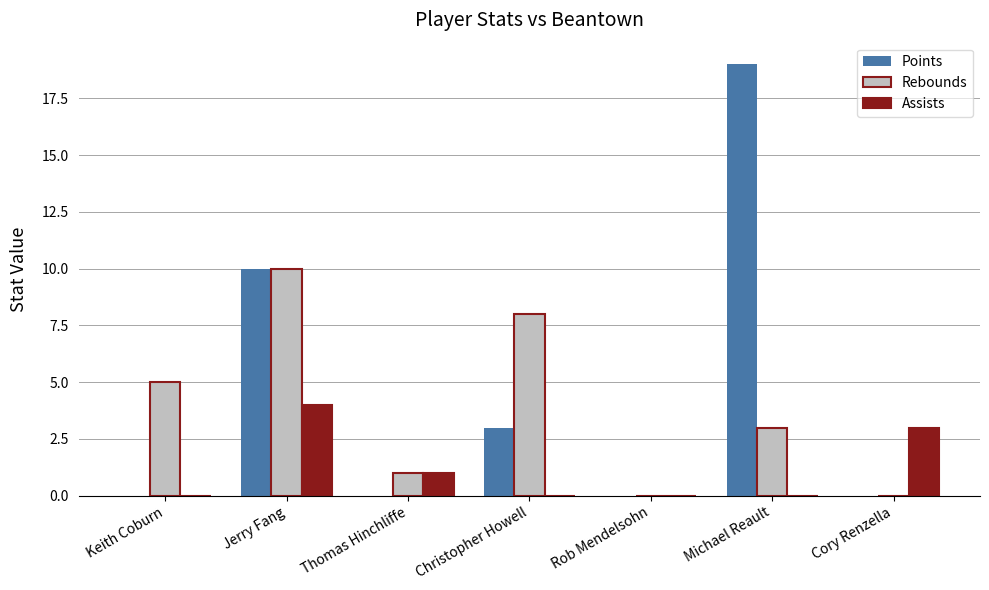

What is the average value of the Points series?

5